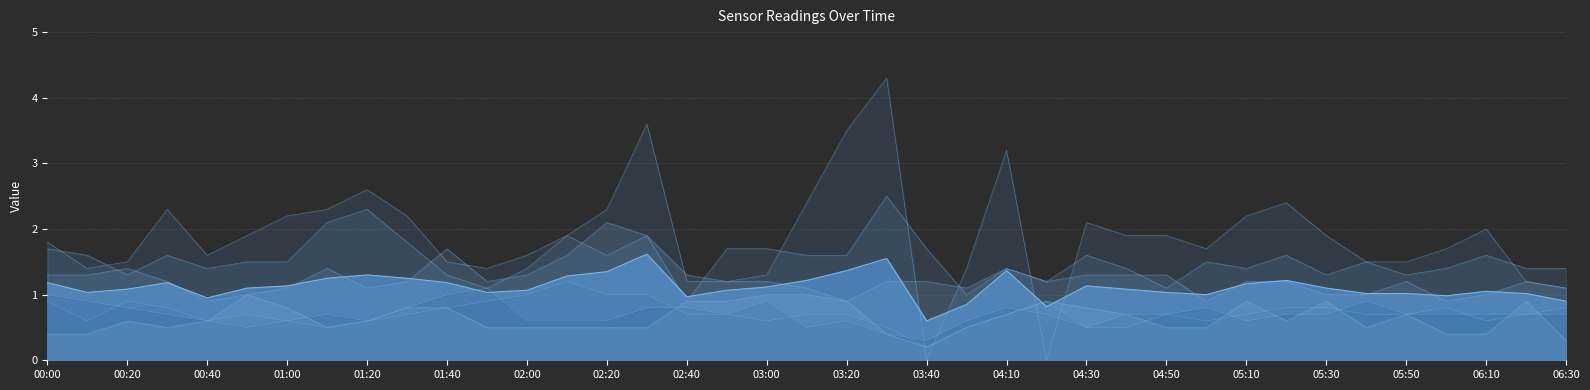

How many times do 8.399 and 2.047 cross each other?

4